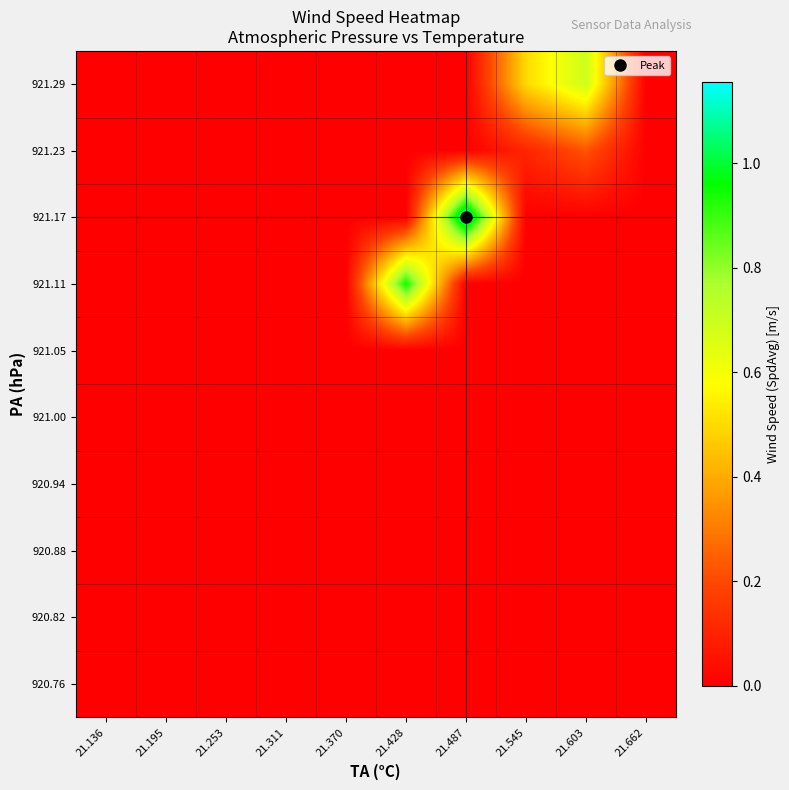

Reading left to right, what are all the values shown in this chart?

920.76: 21.136=0.0	21.195=0.0	21.253=0.0	21.311=0.0	21.370=0.0	21.428=0.0	21.487=0.0	21.545=0.0	21.603=0.0	21.662=0.0
920.82: 21.136=0.0	21.195=0.0	21.253=0.0	21.311=0.0	21.370=0.0	21.428=0.0	21.487=0.0	21.545=0.0	21.603=0.0	21.662=0.0
920.88: 21.136=0.0	21.195=0.0	21.253=0.0	21.311=0.0	21.370=0.0	21.428=0.0	21.487=0.0	21.545=0.0	21.603=0.0	21.662=0.0
920.94: 21.136=0.0	21.195=0.0	21.253=0.0	21.311=0.0	21.370=0.0	21.428=0.0	21.487=0.0	21.545=0.0	21.603=0.0	21.662=0.0
921.00: 21.136=0.0	21.195=0.0	21.253=0.0	21.311=0.0	21.370=0.0	21.428=0.0	21.487=0.0	21.545=0.0	21.603=0.0	21.662=0.0
921.05: 21.136=0.0	21.195=0.0	21.253=0.0	21.311=0.0	21.370=0.0	21.428=0.0	21.487=0.0	21.545=0.0	21.603=0.0	21.662=0.0
921.11: 21.136=0.0	21.195=0.0	21.253=0.0	21.311=0.0	21.370=0.0	21.428=0.9	21.487=0.0	21.545=0.0	21.603=0.0	21.662=0.0
921.17: 21.136=0.0	21.195=0.0	21.253=0.0	21.311=0.0	21.370=0.0	21.428=0.0	21.487=1.2	21.545=0.0	21.603=0.0	21.662=0.0
921.23: 21.136=0.0	21.195=0.0	21.253=0.0	21.311=0.0	21.370=0.0	21.428=0.0	21.487=0.0	21.545=0.1	21.603=0.2	21.662=0.0
921.29: 21.136=0.0	21.195=0.0	21.253=0.0	21.311=0.0	21.370=0.0	21.428=0.0	21.487=0.0	21.545=0.5	21.603=0.7	21.662=0.0